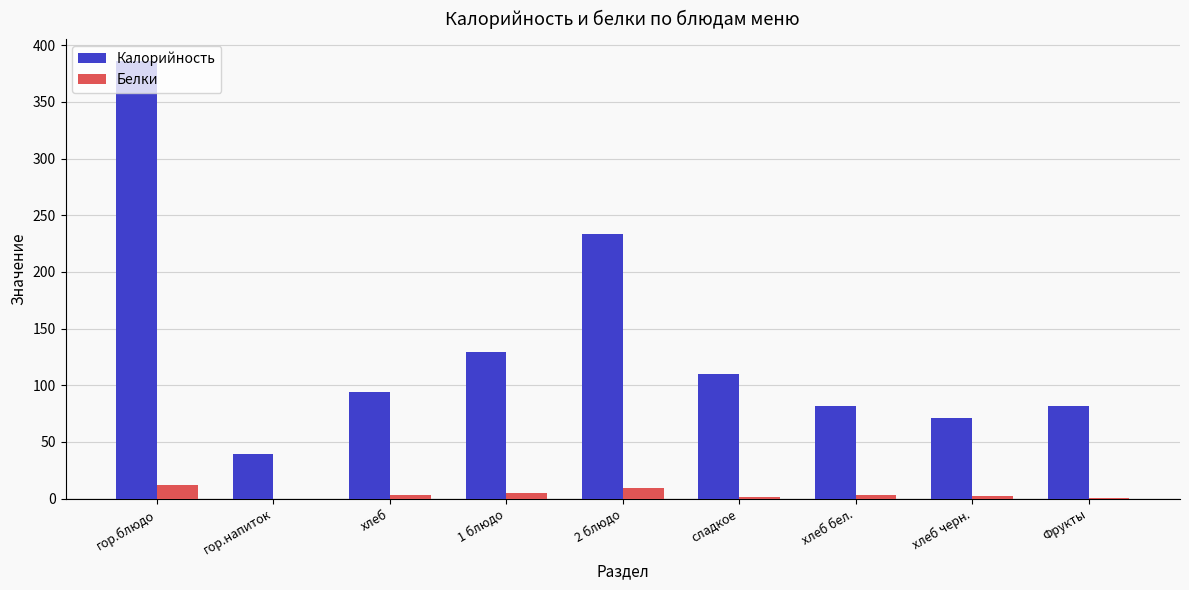

How many groups of bars are there?

9